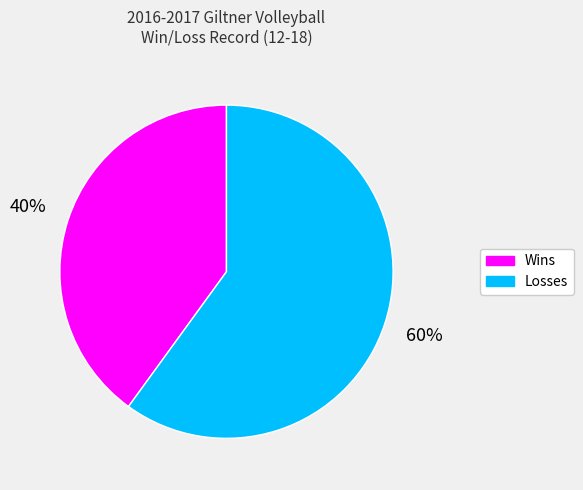

Which has a higher value, Wins or Losses?

Losses